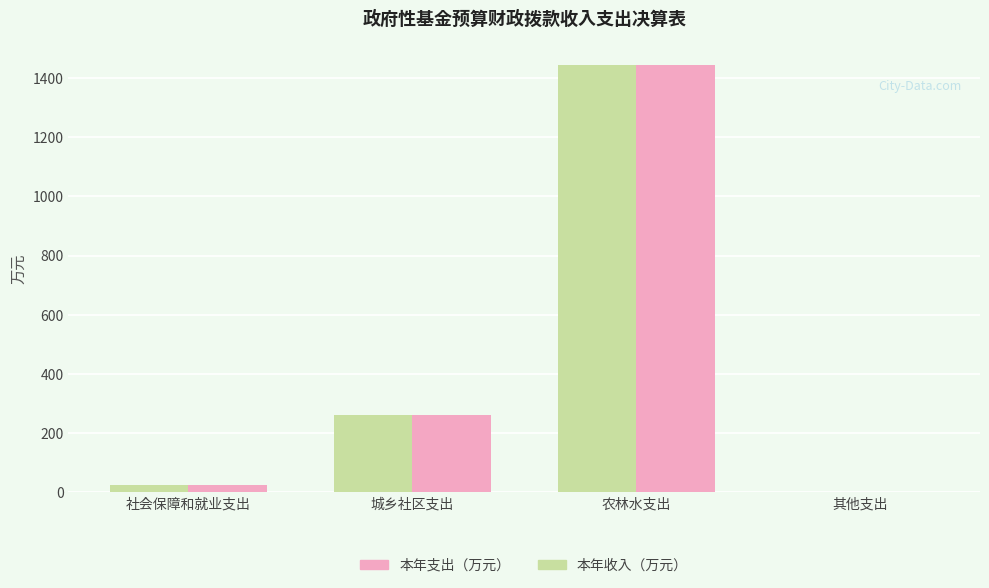

At which category is the sum across all series the highest?

农林水支出